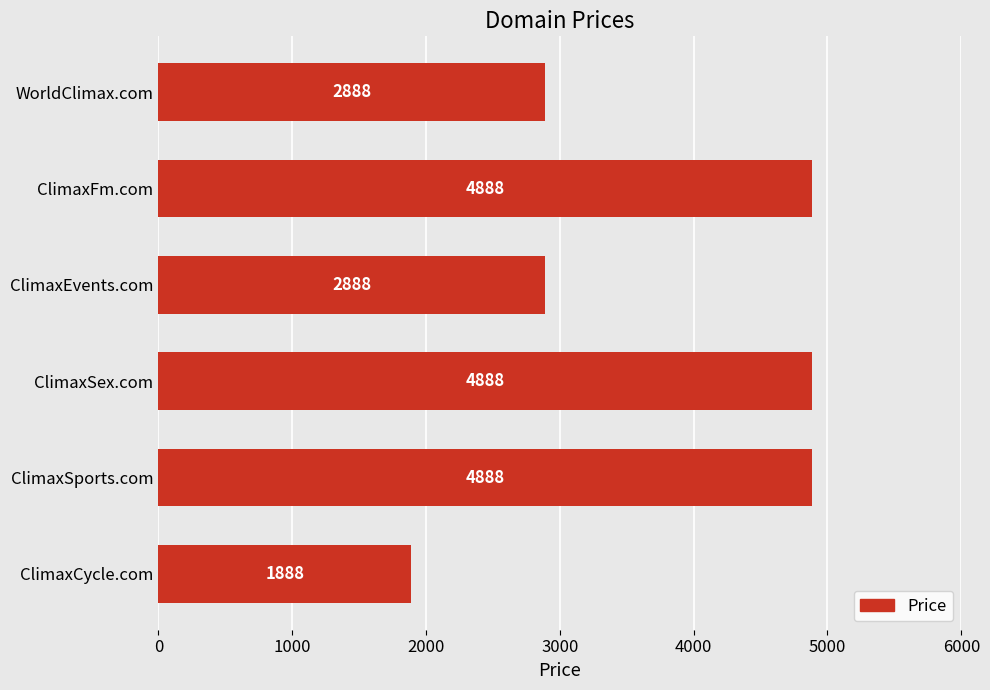

Which has a higher value, ClimaxSex.com or ClimaxEvents.com?

ClimaxSex.com